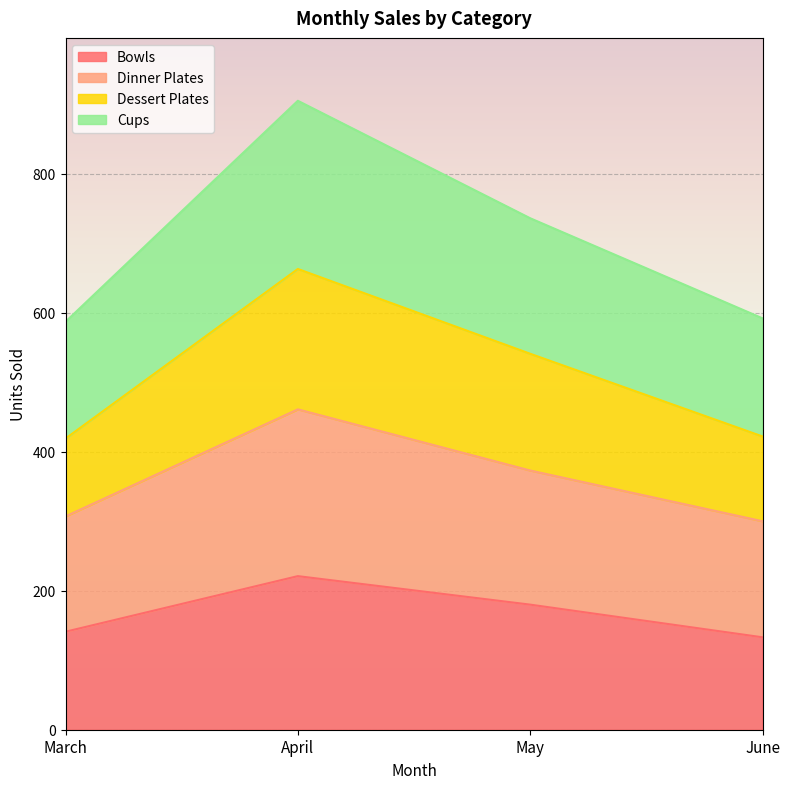

True or false: Dinner Plates has more than 0 points higher than both neighbors.

True